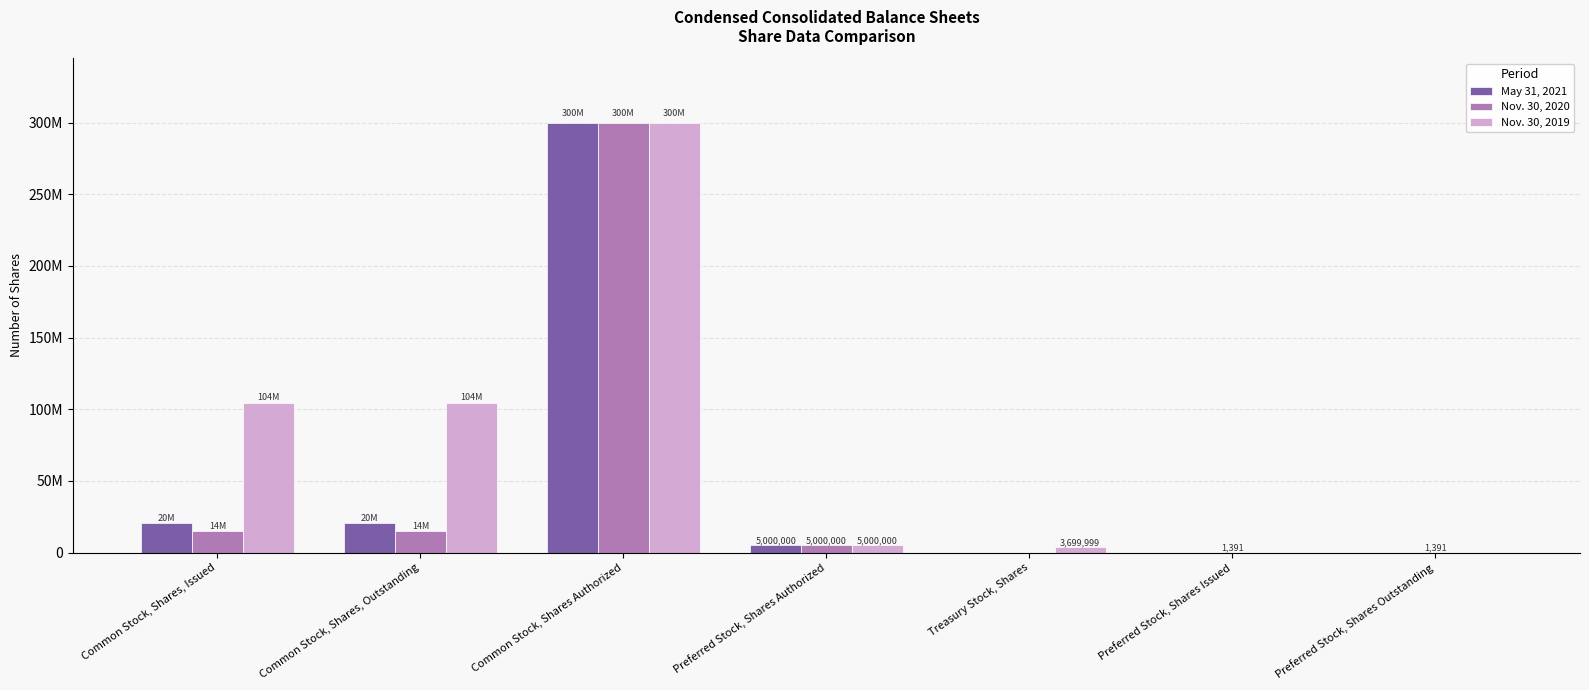

The value of May 31, 2021 at Common Stock, Shares Authorized is 300000000. True or false?

True